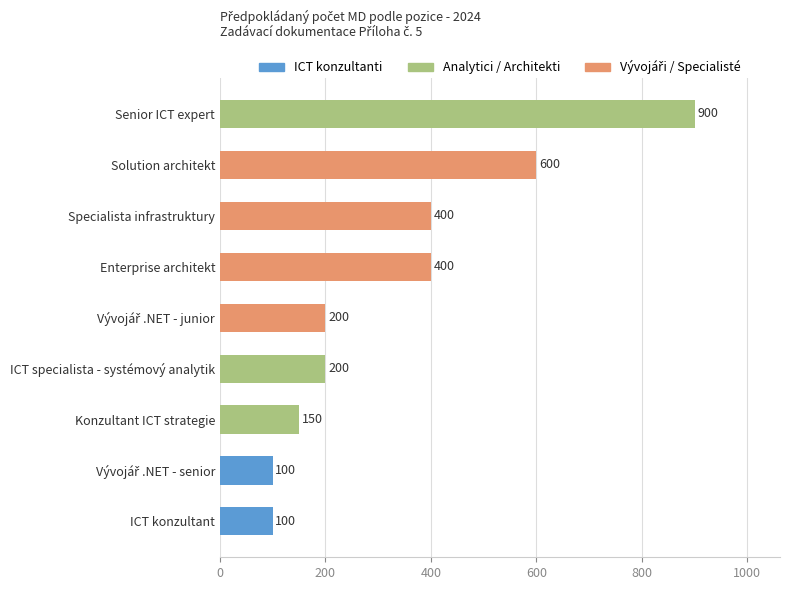

Reading bottom to top, list all the values displayed in this chart.

100	100	150	200	200	400	400	600	900